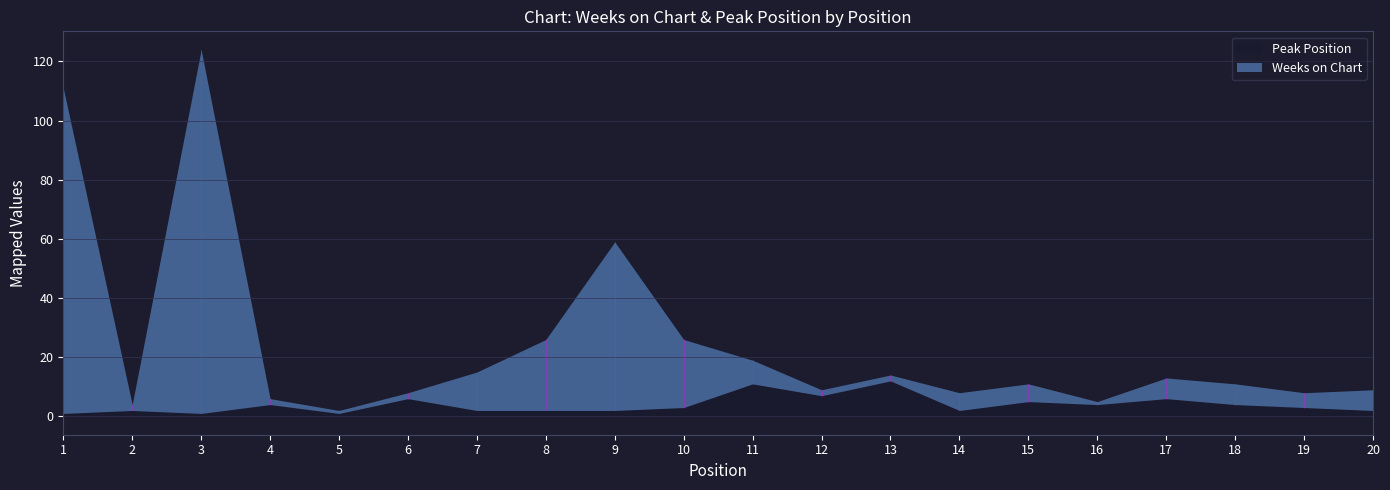

Rank the series by their average value, from highest to lowest.

Weeks on Chart, Peak Position